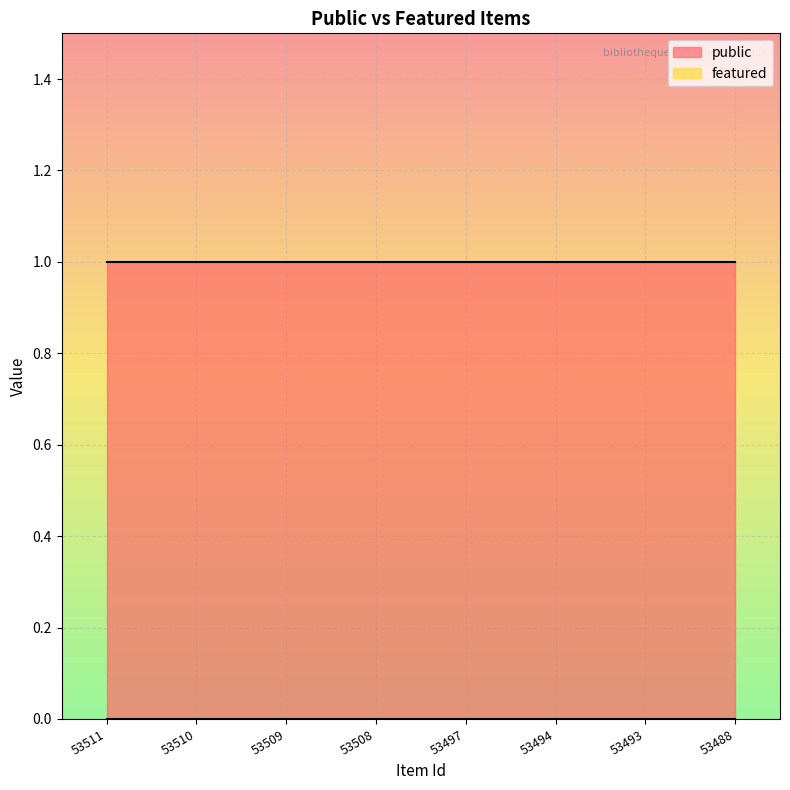

Which series has the widest spread of values?

public